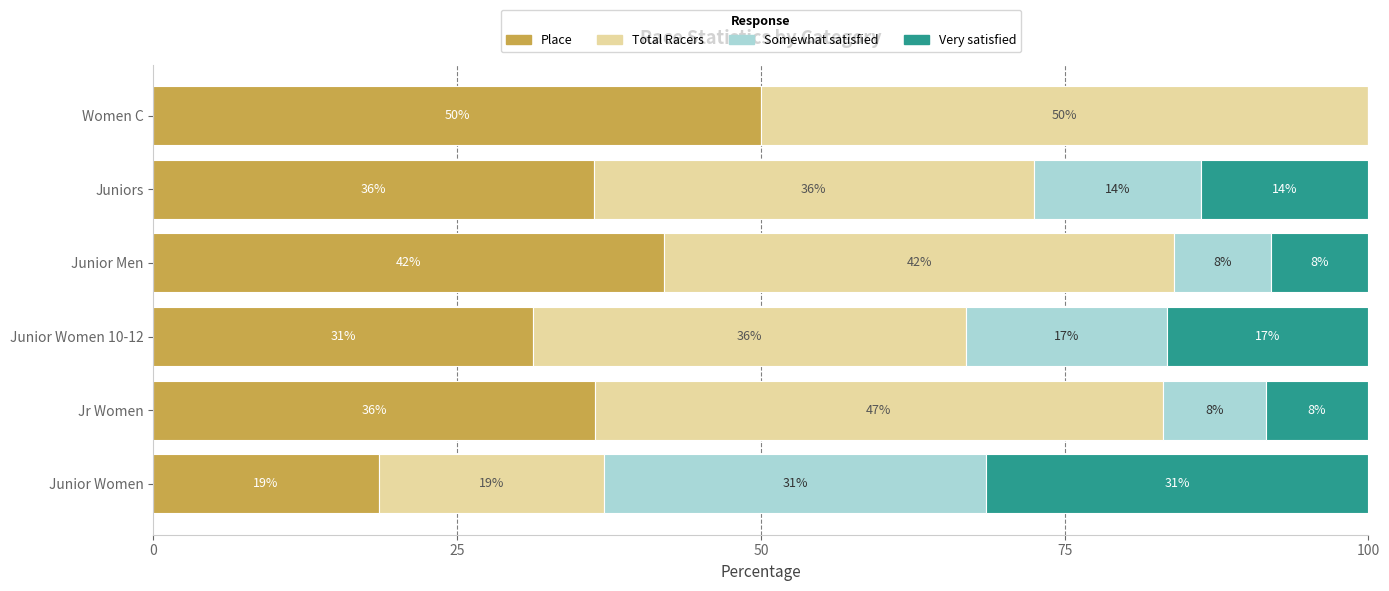

What are all the series names shown in the legend?

Place, Total Racers, Somewhat satisfied, Very satisfied